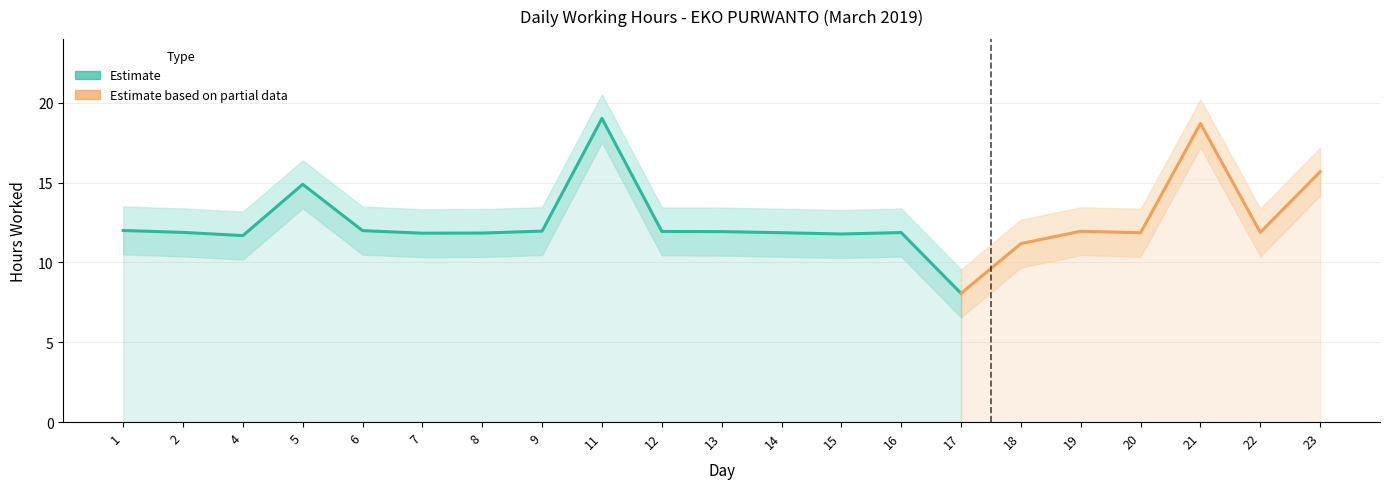

Is the value of High Band at 12 greater than the value of Low Band at 2?

Yes